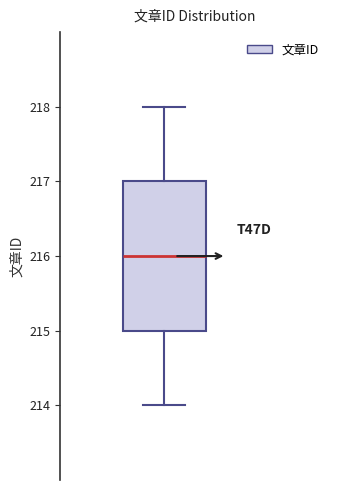

Read this box plot against the y-axis: the position of the median line, the range covered by the box, and the ends of both whiskers. The values are not printed on the chart, so give them approximately, as read against the axis.

median 216, box 215 to 217, whiskers 214 to 218